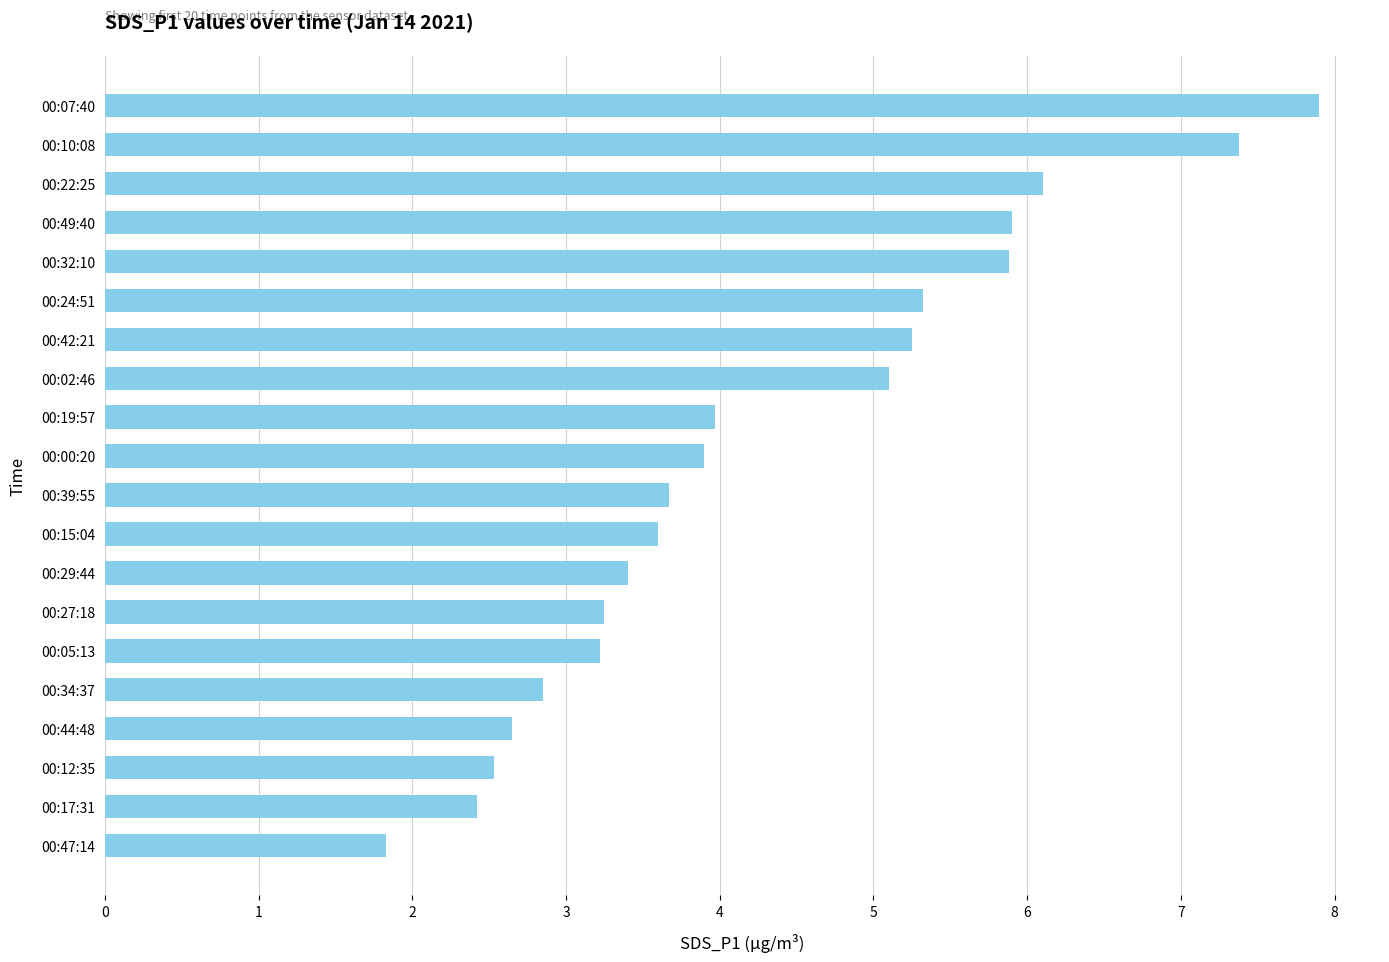

What is the value of the 10th bar from the top?

3.9